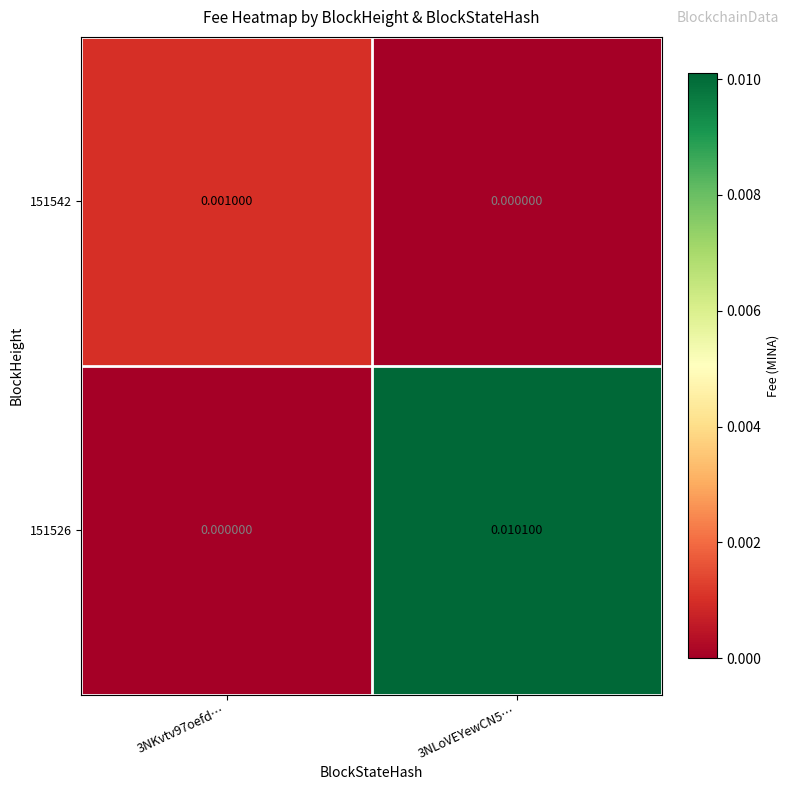

At which category is the sum across all series the highest?

3NLoVEYewCN5…